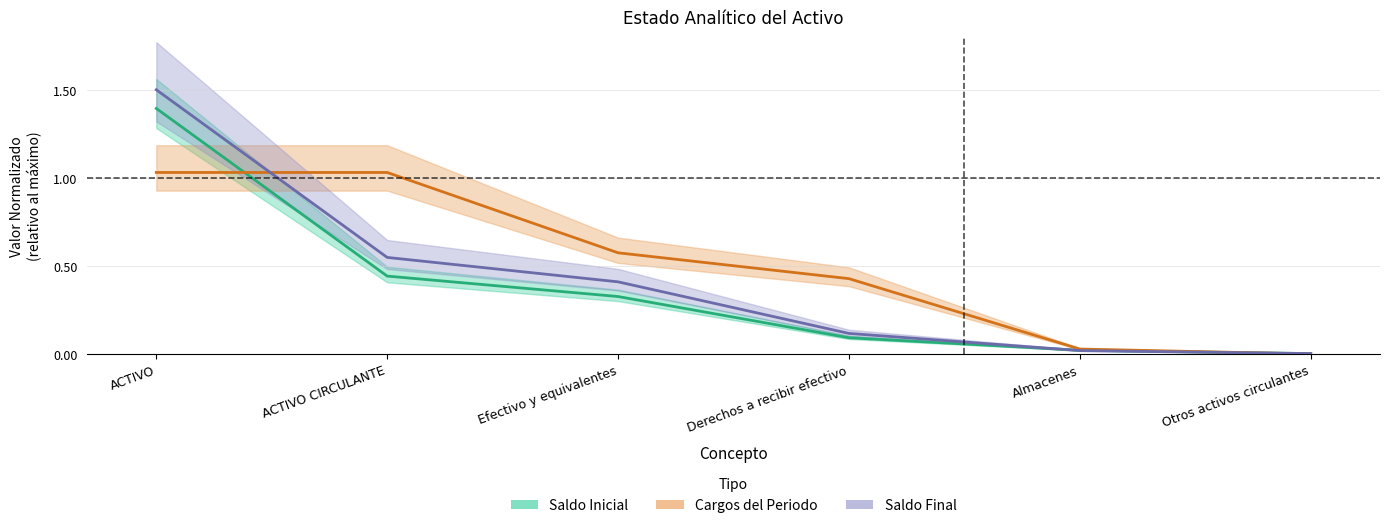

At which category is the sum across all series the highest?

ACTIVO